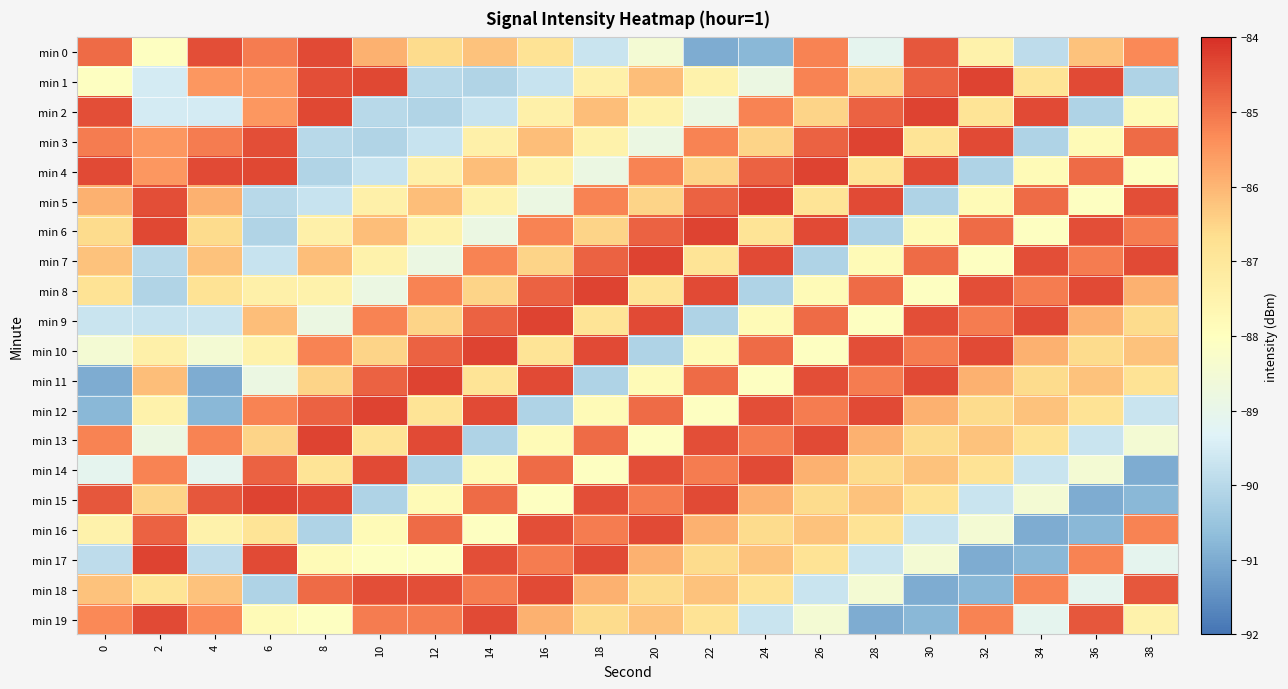

Count the number of categories in the chart.

20